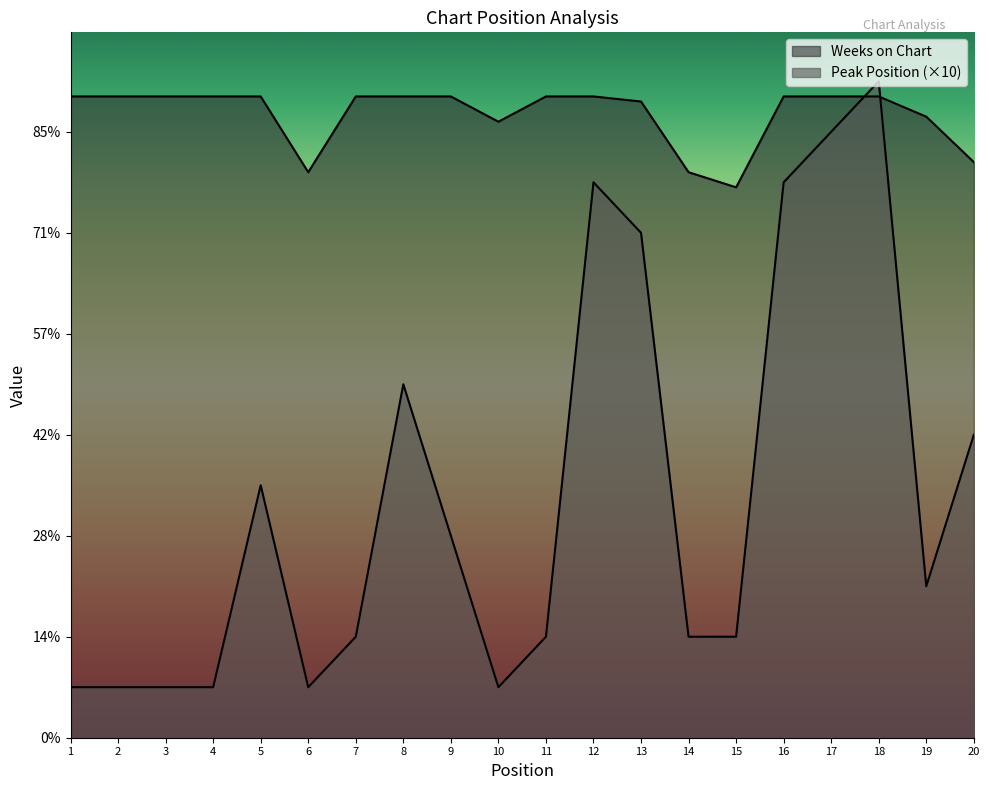

What is the sum of all Weeks on Chart values?

2469